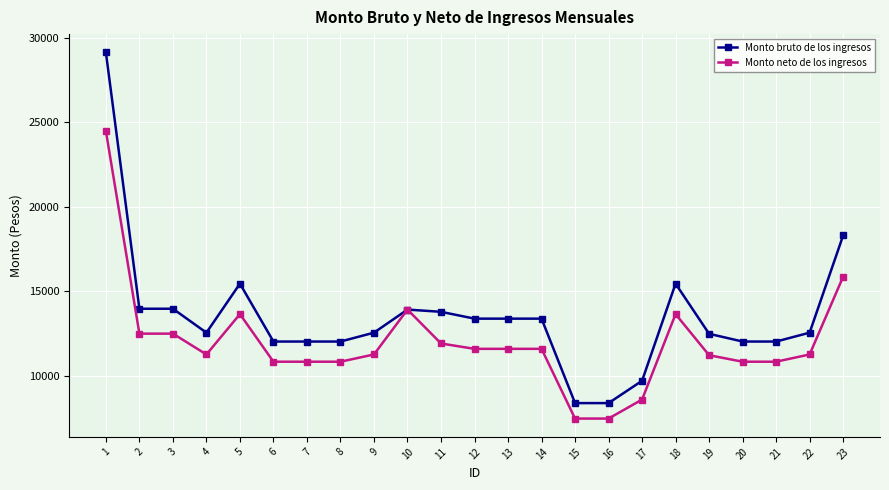

Is it true that Monto neto de los ingresos equals 16761.6 at 19?

False